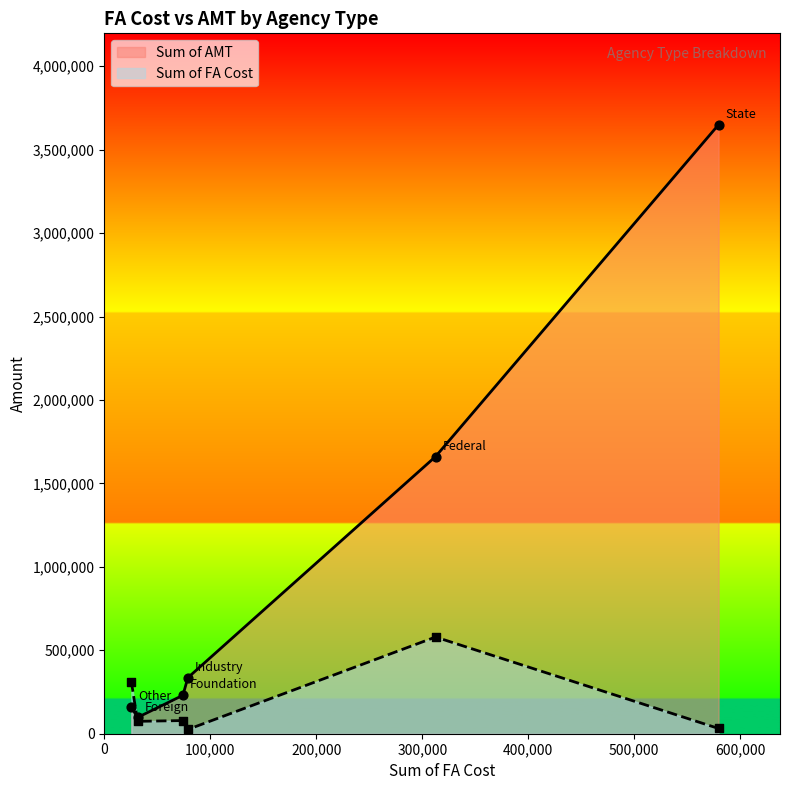

What are all the series names shown in the legend?

Sum of AMT, Sum of FA Cost